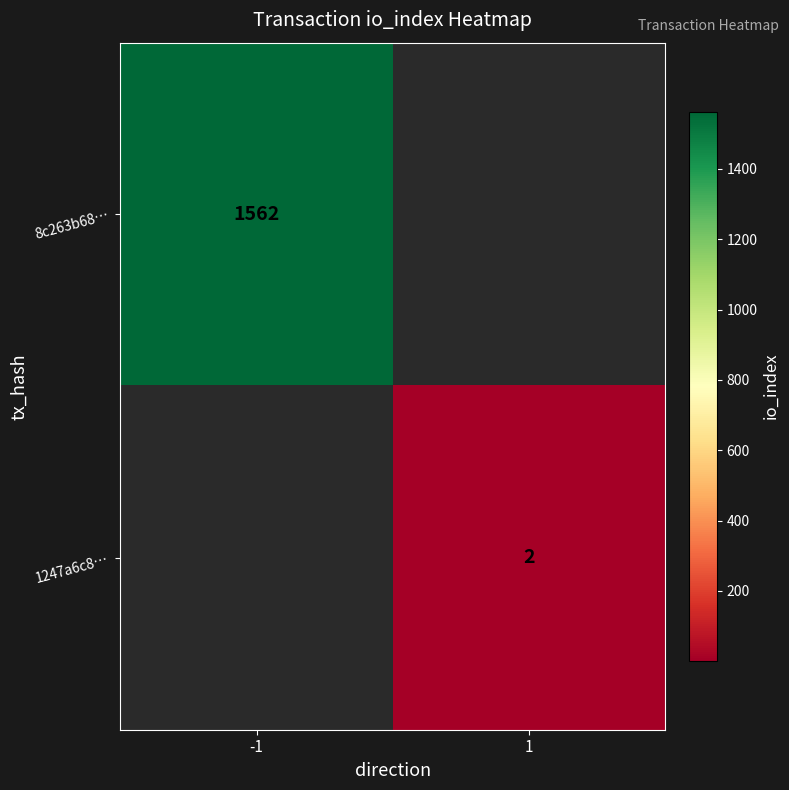

Is it true that 1247a6c8… equals 1 at 1?

False